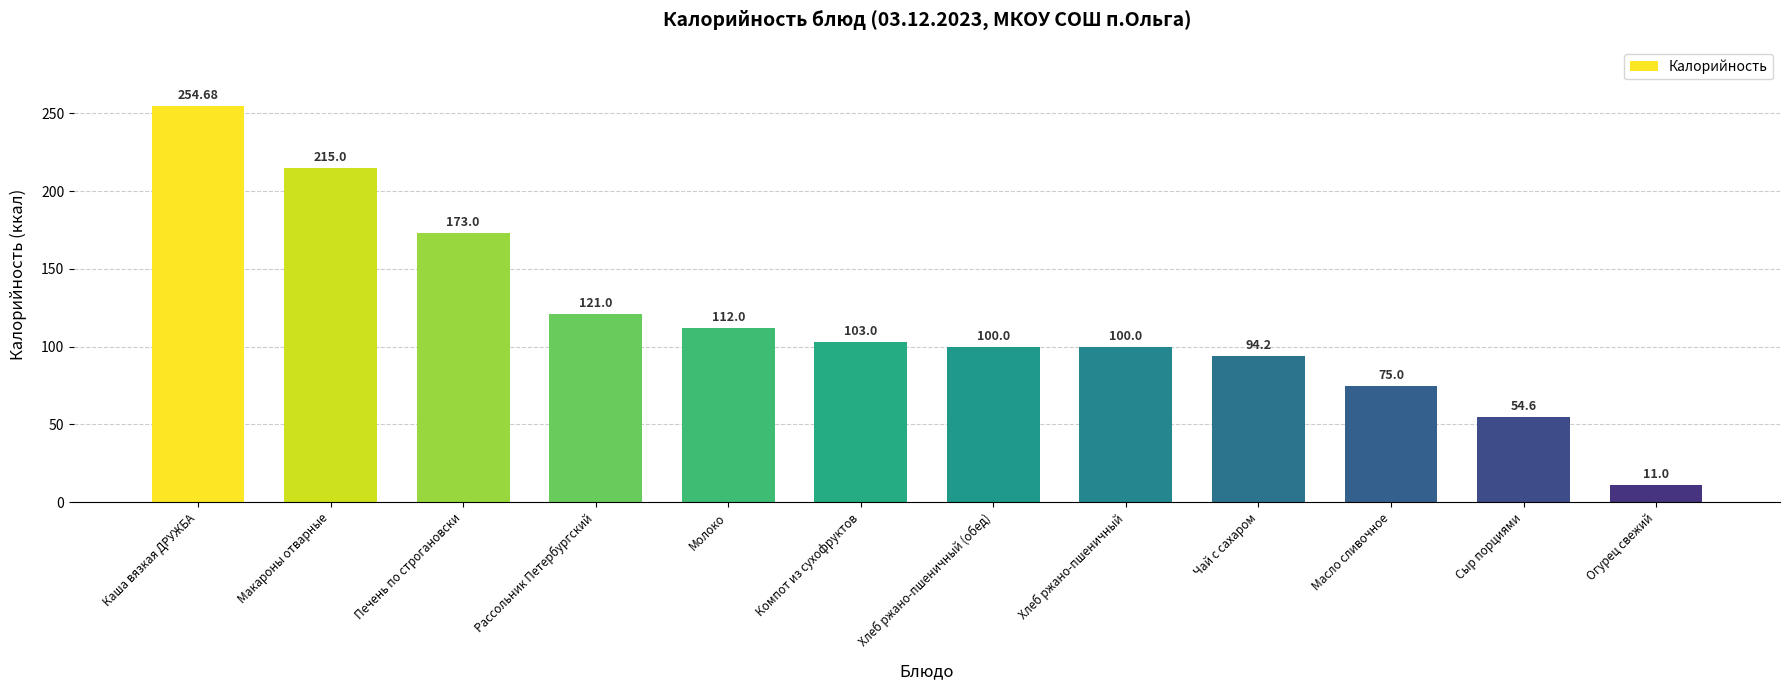

How many distinct data groups are displayed?

1